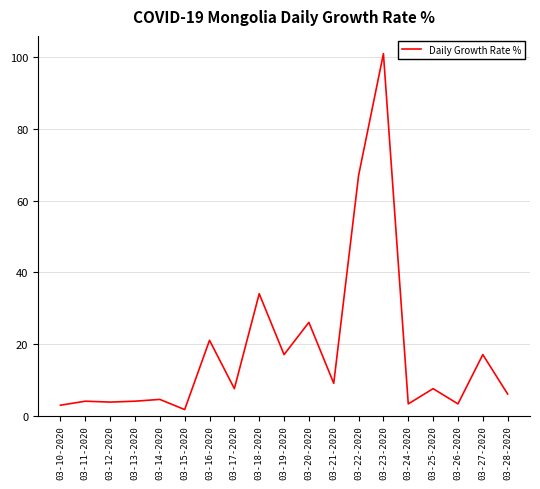

Is it true that the value at 03-20-2020 is 26.0?

True